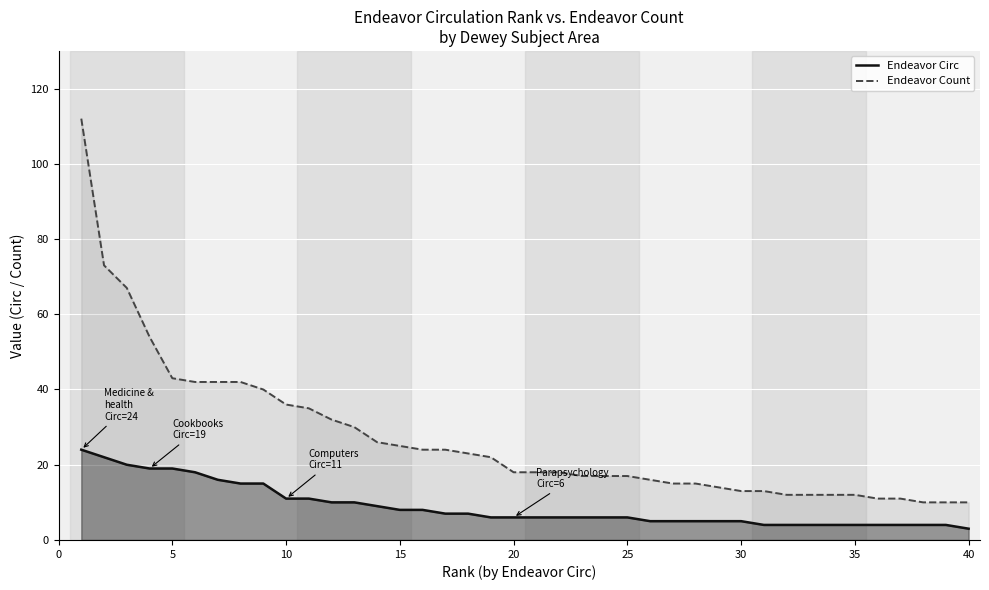

Read the Endeavor Circ value at 10.

11